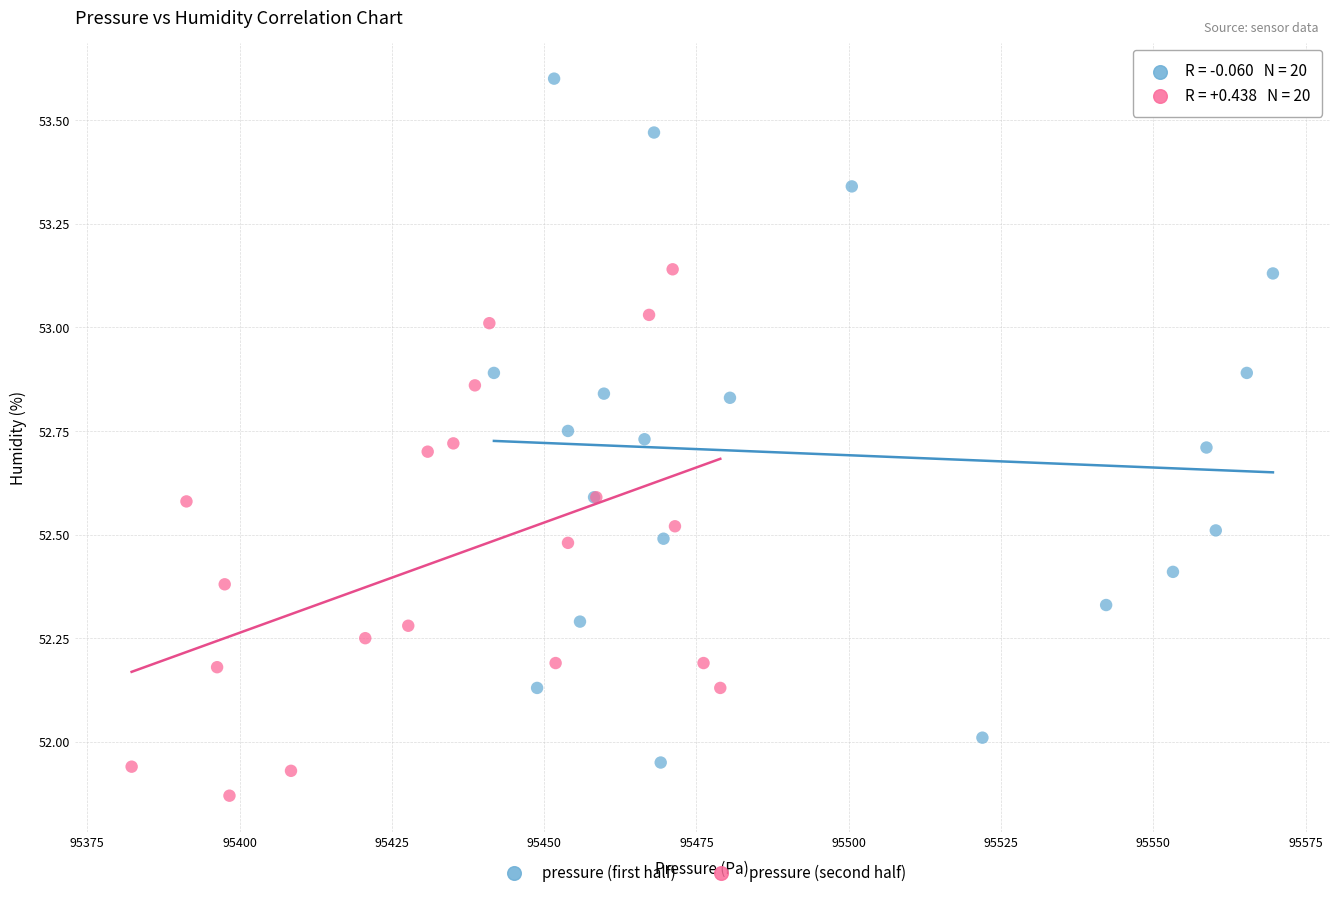

Which series has the largest Y range (max minus min)?

pressure (first half)